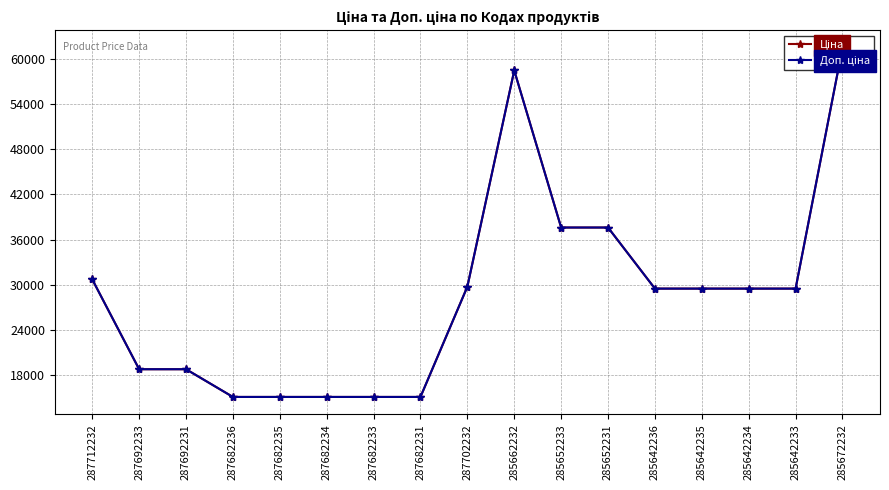

Reading left to right, extract all data points from this chart.

Ціна: 287712232=30717.1	287692233=18796.8	287692231=18796.8	287682236=15120.0	287682235=15120.0	287682234=15120.0	287682233=15120.0	287682231=15120.0	287702232=29747.2	285662232=58426.5	285652233=37593.6	285652231=37593.6	285642236=29491.5	285642235=29491.5	285642234=29491.5	285642233=29491.5	285672232=61434.3
Доп. ціна: 287712232=30717.1	287692233=18796.8	287692231=18796.8	287682236=15120.0	287682235=15120.0	287682234=15120.0	287682233=15120.0	287682231=15120.0	287702232=29747.2	285662232=58426.5	285652233=37593.6	285652231=37593.6	285642236=29491.5	285642235=29491.5	285642234=29491.5	285642233=29491.5	285672232=61434.3